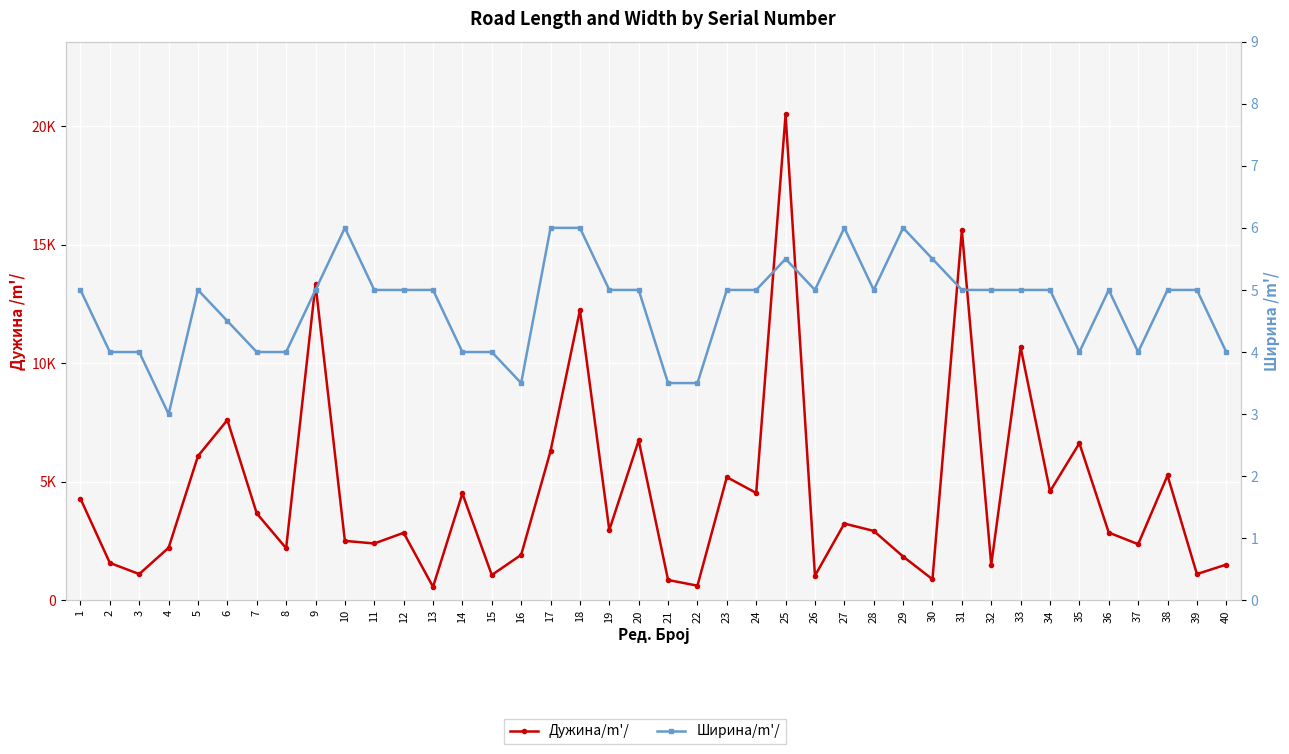

Is the value of Дужина/m'/ at 6 greater than the value of Ширина/m'/ at 35?

Yes